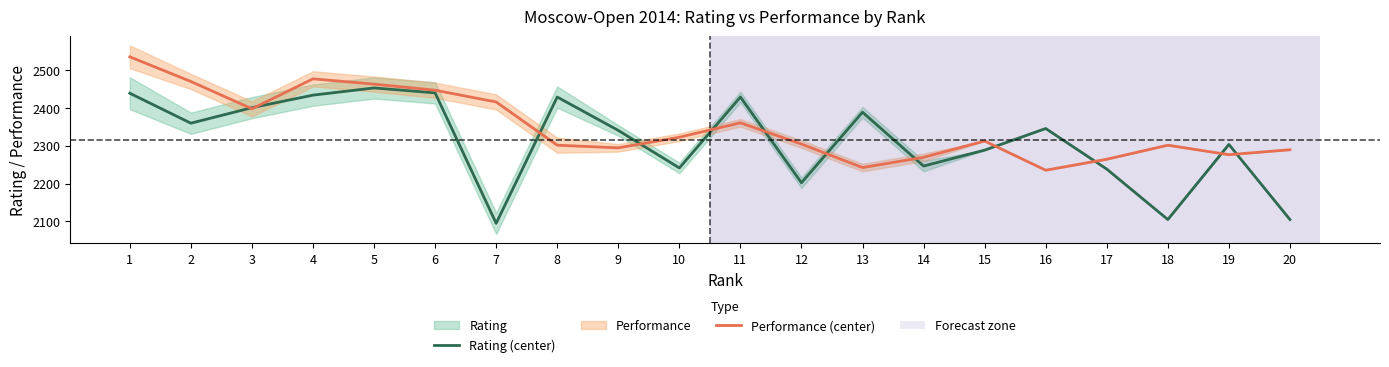

True or false: Rating (center) has a value of 2400 at 3.

True